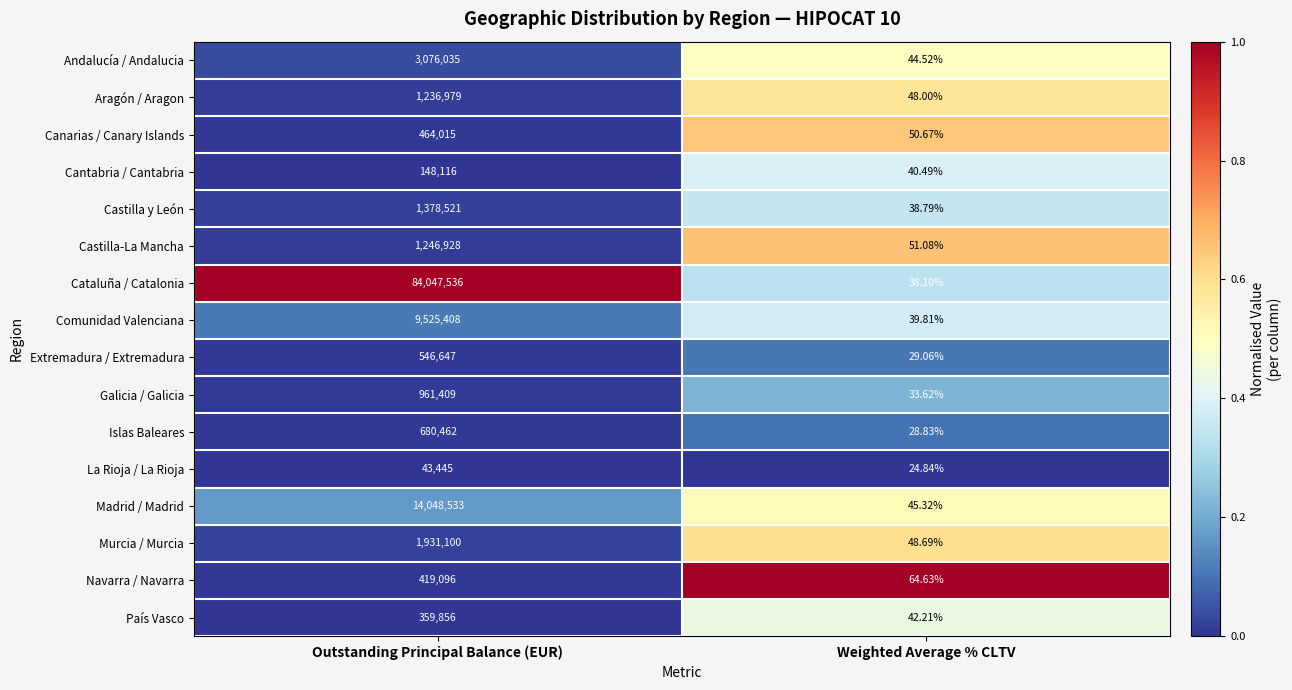

What is the spread (max minus min) of values at Weighted Average % CLTV?

39.8